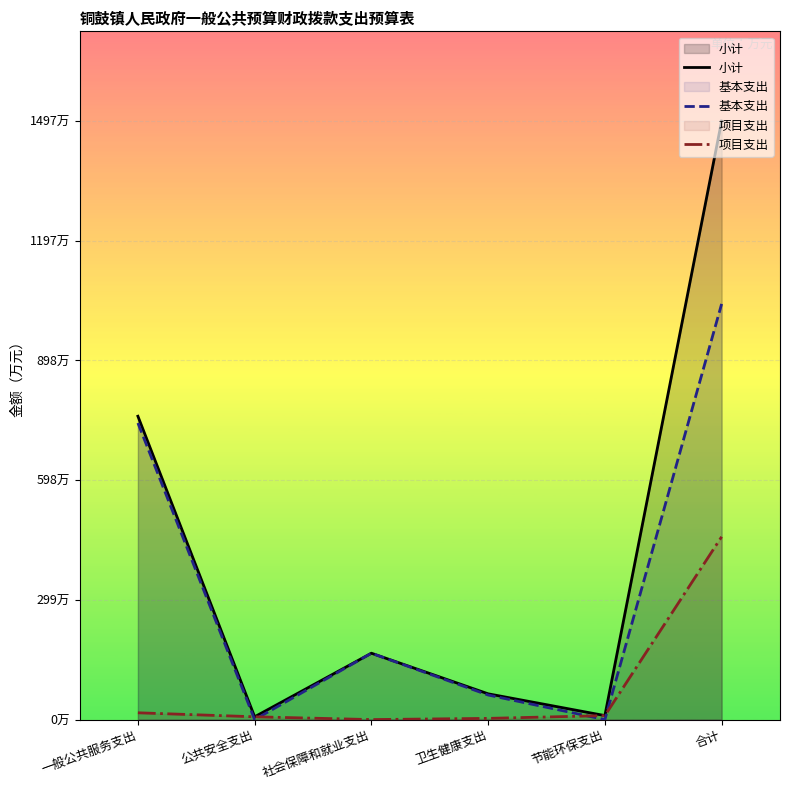

At which category does 小计 reach its first local peak?

社会保障和就业支出